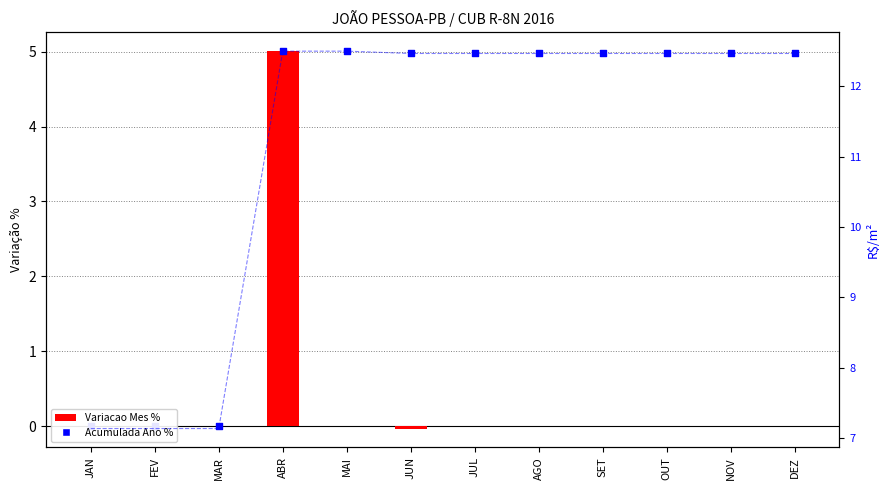

At how many categories does at least one series exceed 6?

12